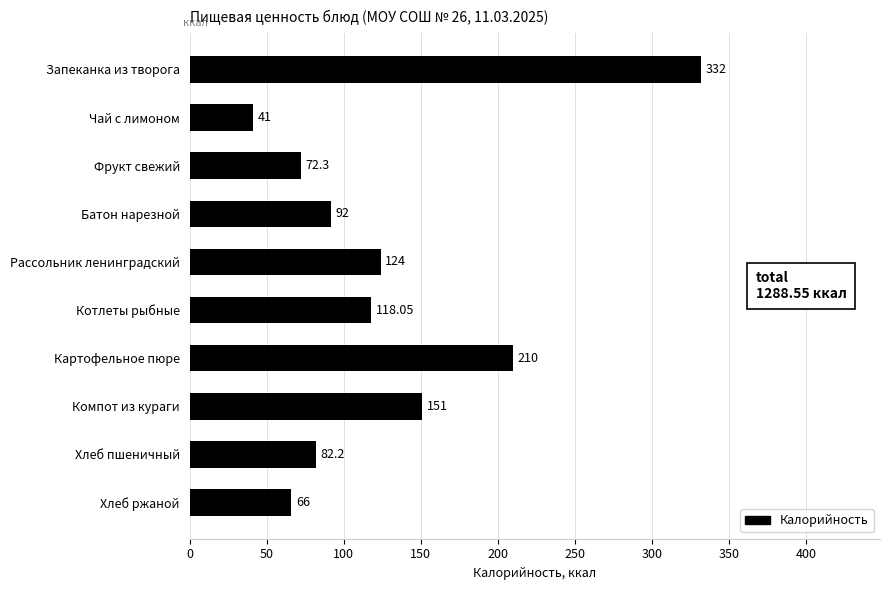

What is the label of the 7th bar from the bottom?

Батон нарезной